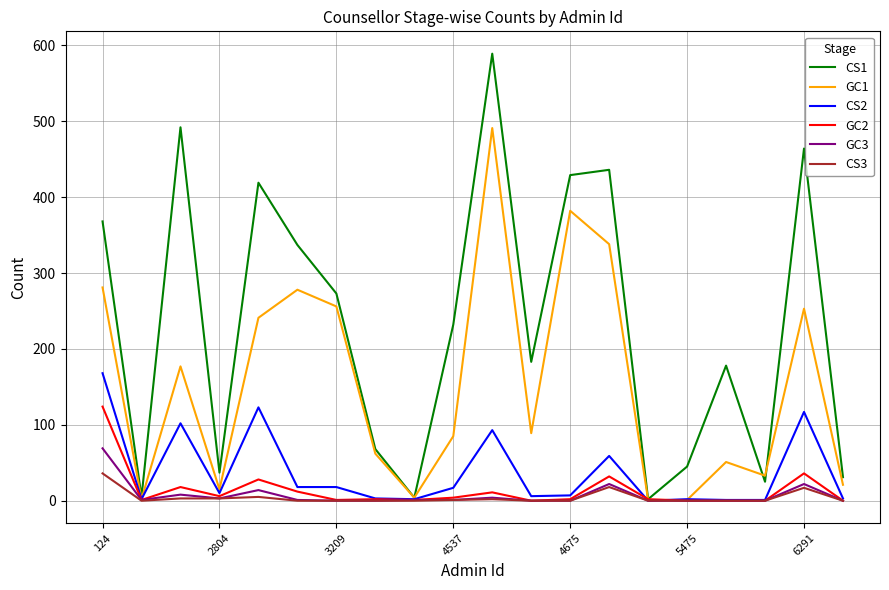

What is the greatest value displayed?

589